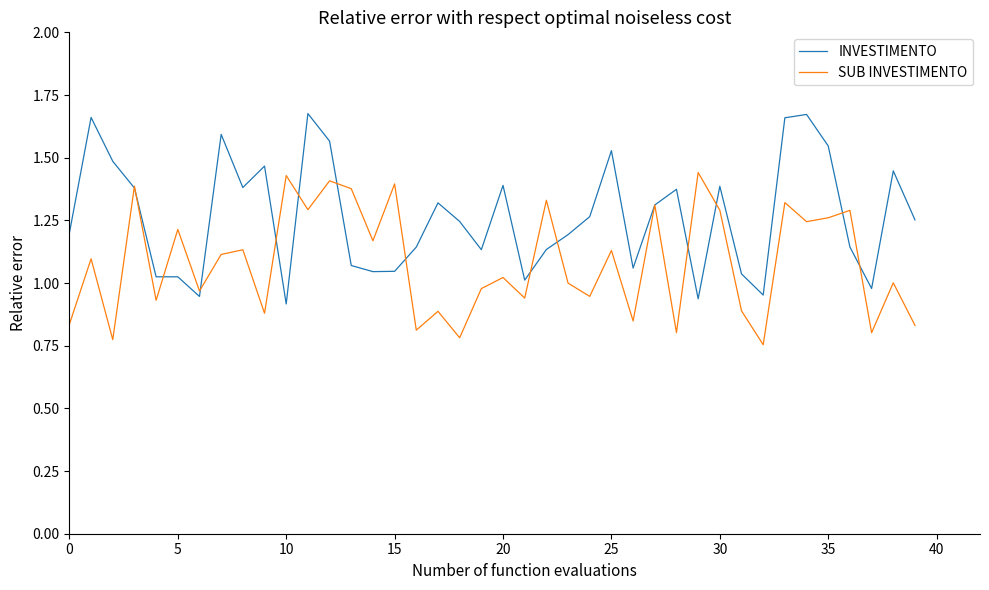

List the series in order of their overall mean, lowest first.

SUB INVESTIMENTO, INVESTIMENTO